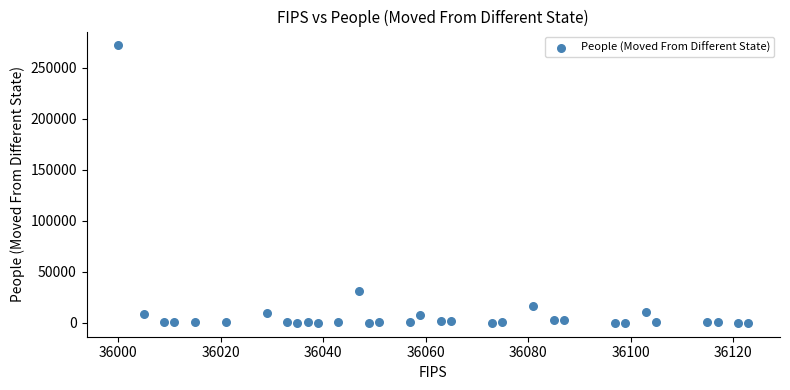

What is the range of X values (max minus min)?

123